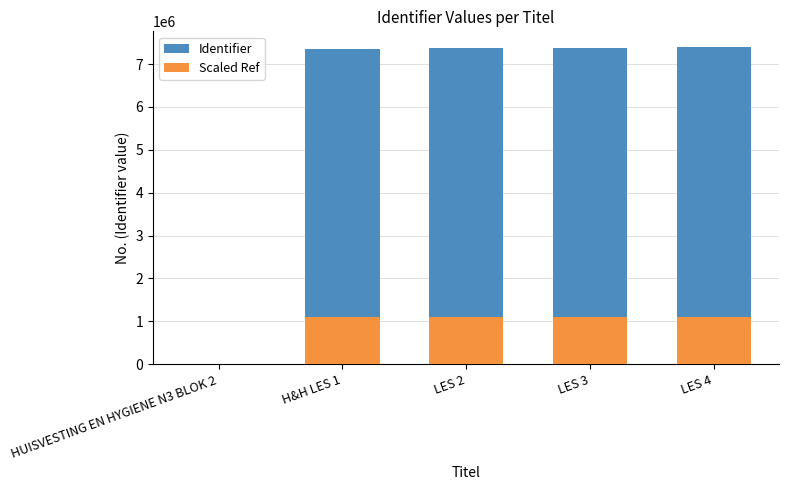

List the labels in order of Identifier value, largest first.

LES 4, LES 3, LES 2, H&H LES 1, HUISVESTING EN HYGIENE N3 BLOK 2